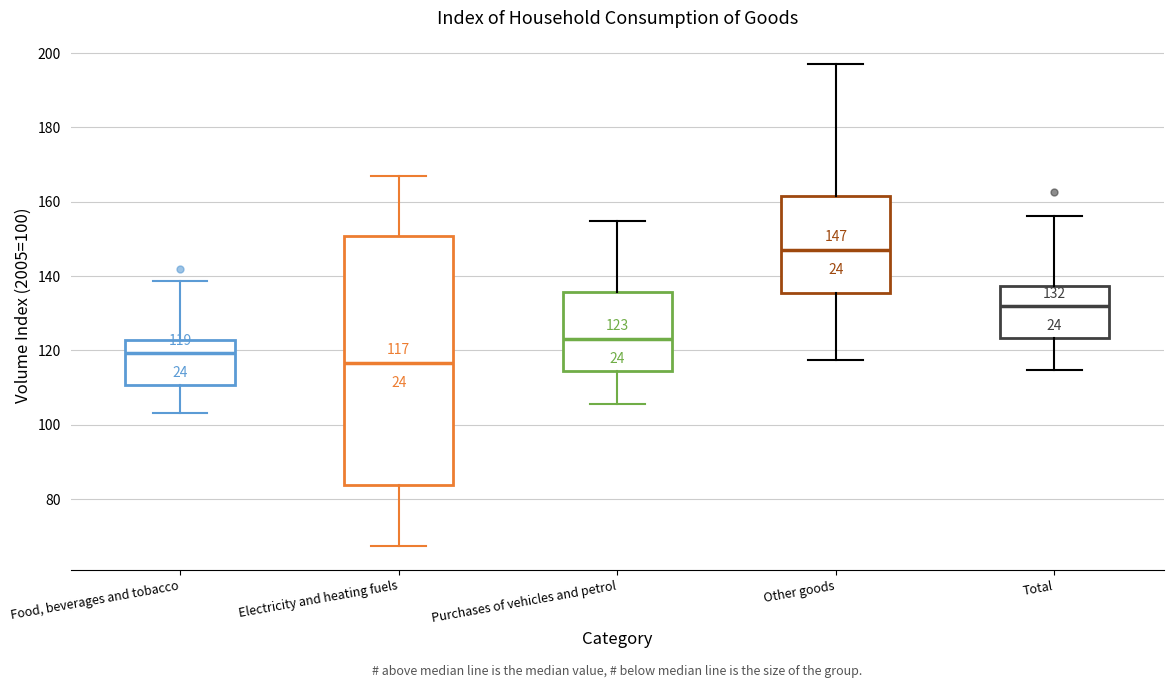

Comparing the boxes themselves (not the whiskers), which one is the tallest?

Electricity and heating fuels